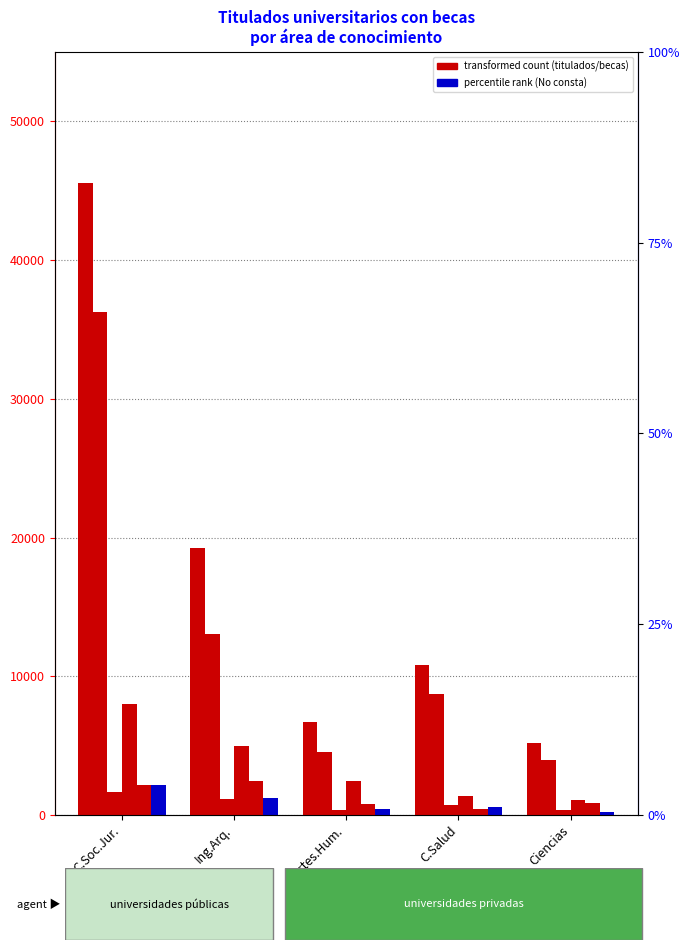

Where does the Premio excelencia series first go above 768?

C.Soc.Jur.